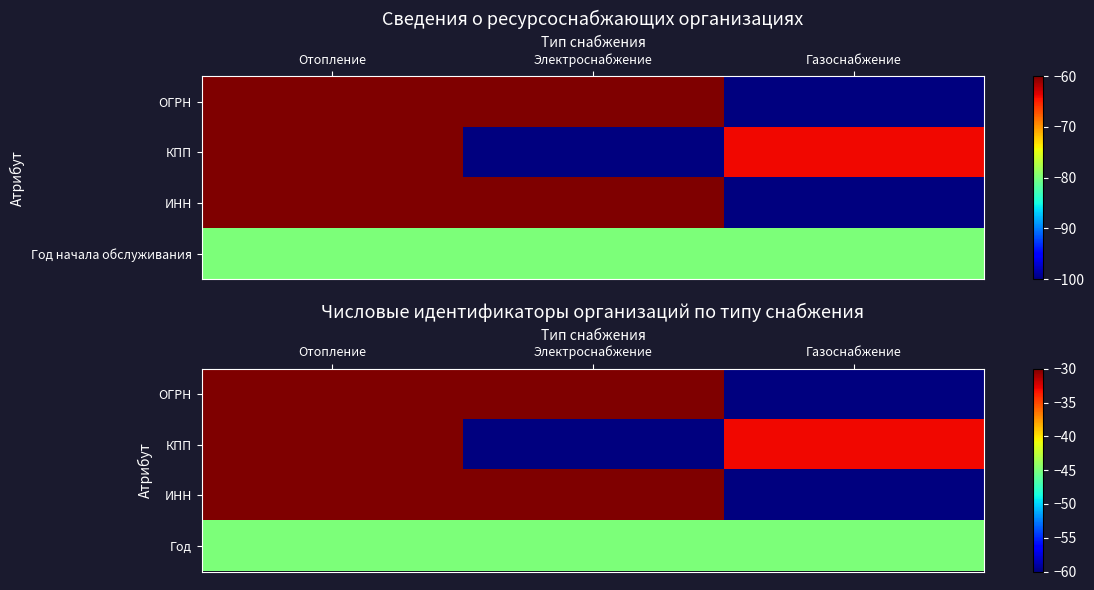

Rank the series by their maximum value, from lowest to highest.

Год, ОГРН, КПП, ИНН